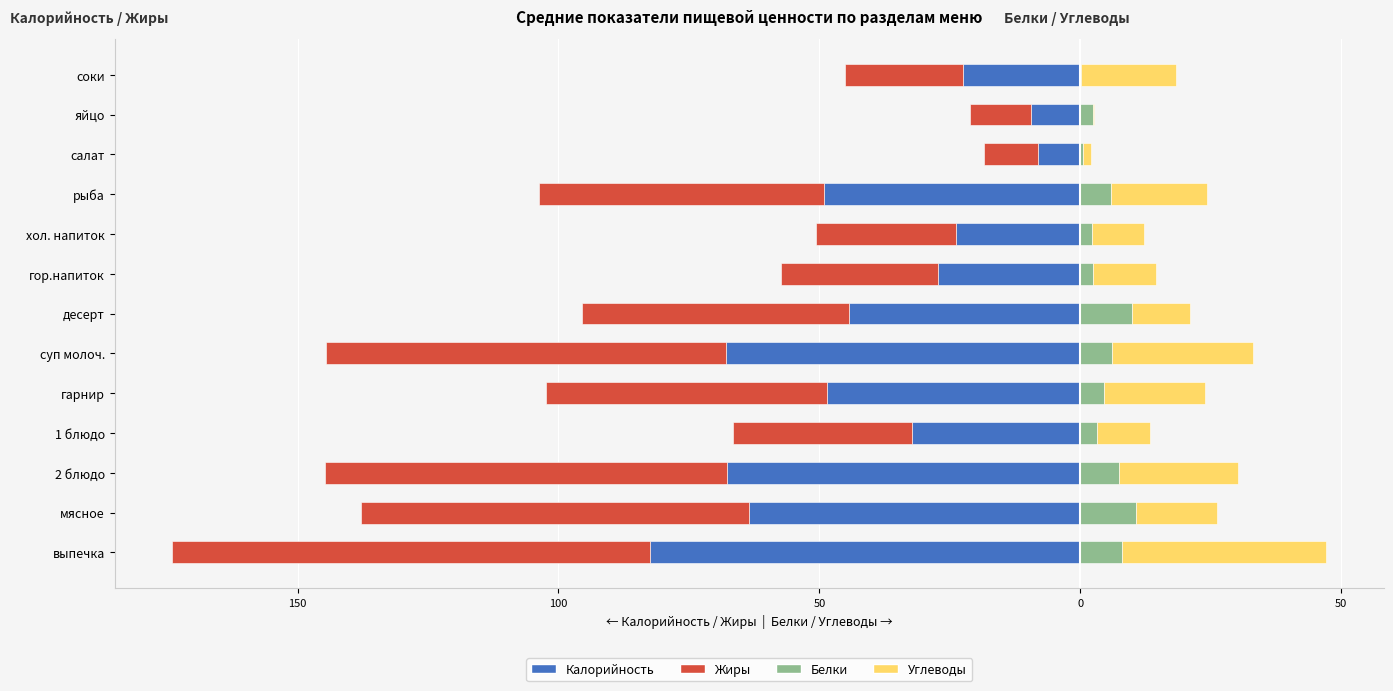

Is the value of Калорийность at гарнир greater than the value of Углеводы at выпечка?

No